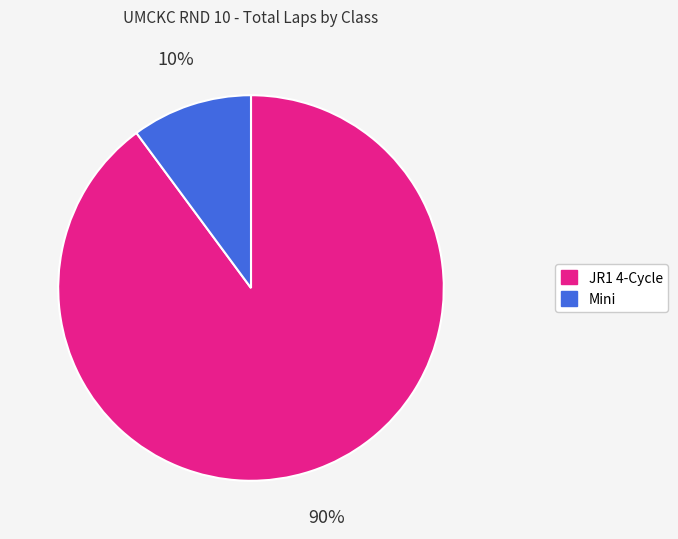

Which has a higher value, JR1 4-Cycle or Mini?

JR1 4-Cycle